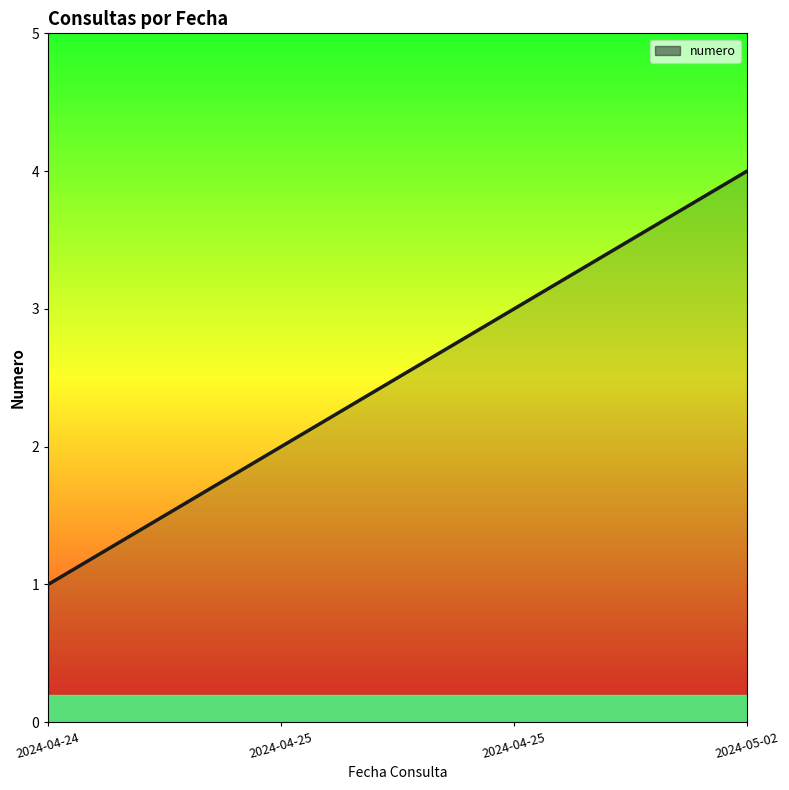

True or false: the data has more than 2 interior local peaks.

False